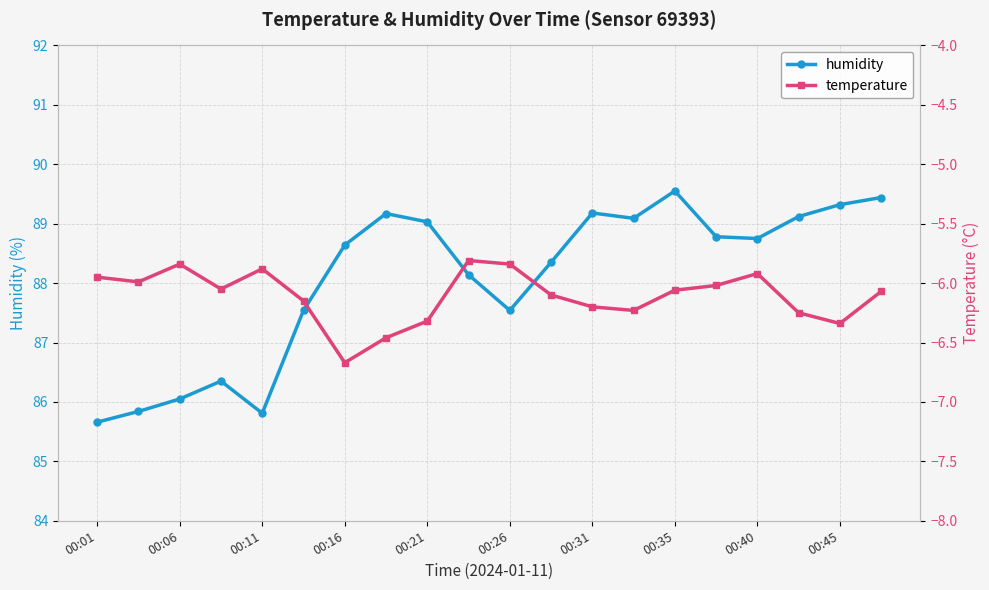

Where is the first local minimum for humidity?

00:11